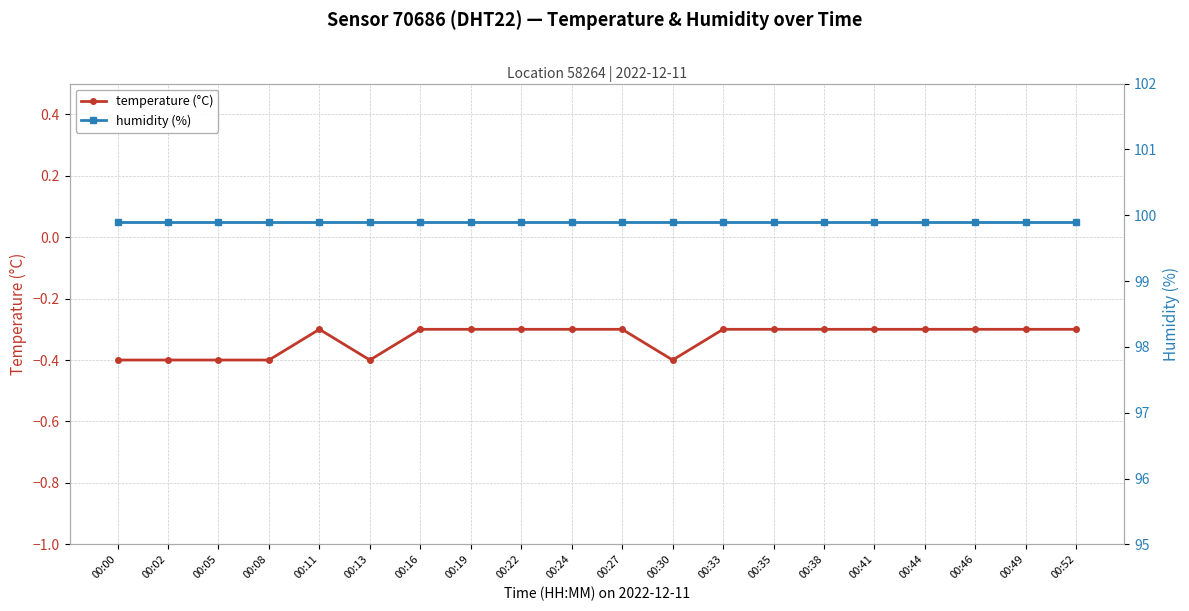

What is the maximum value shown in the chart?

99.9